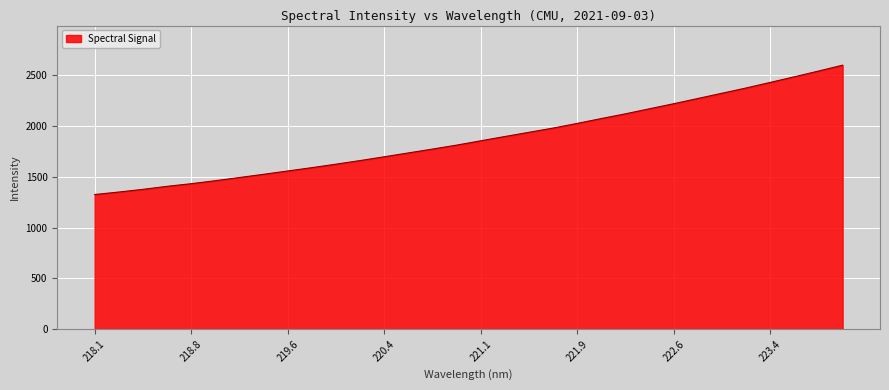

What is the smallest value displayed?

1325.8